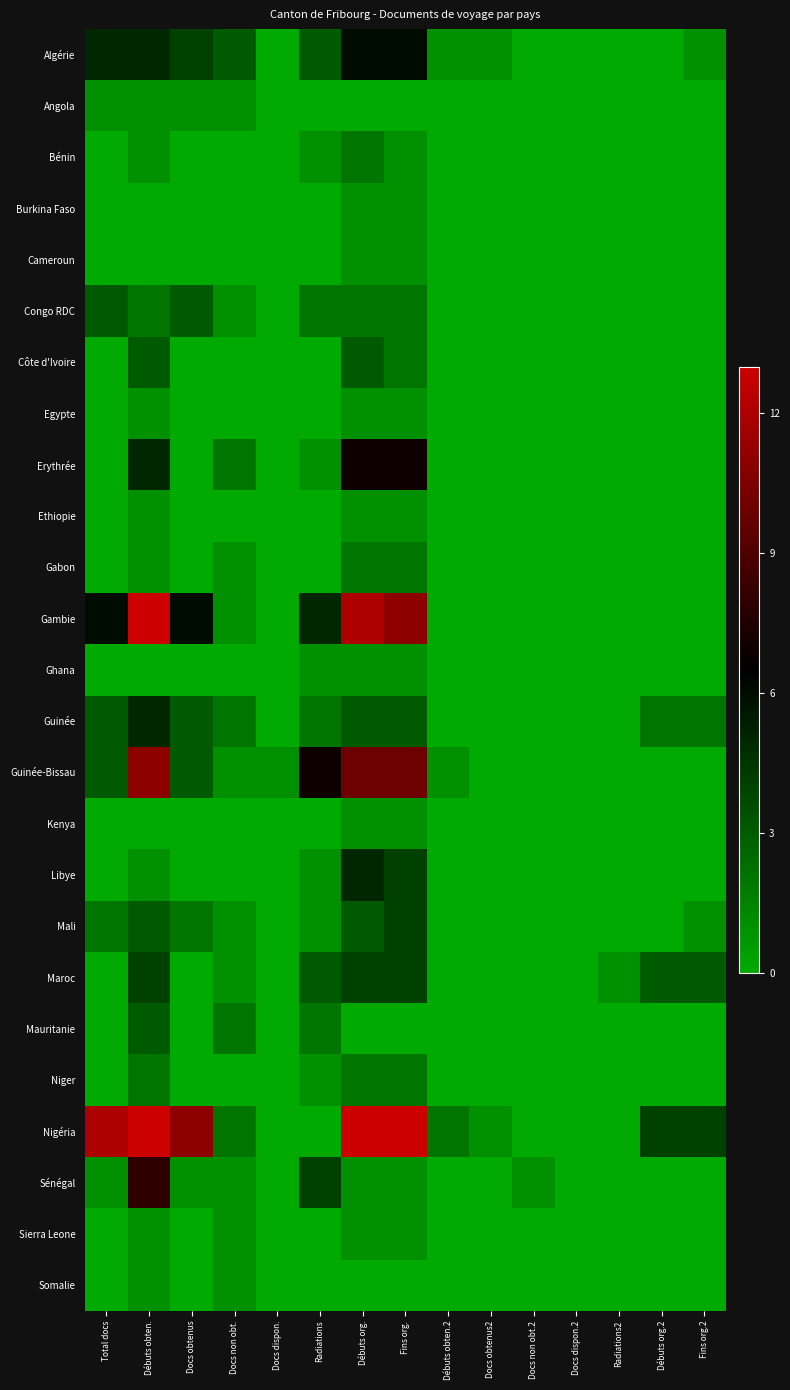

Which series has the widest spread of values?

Nigéria